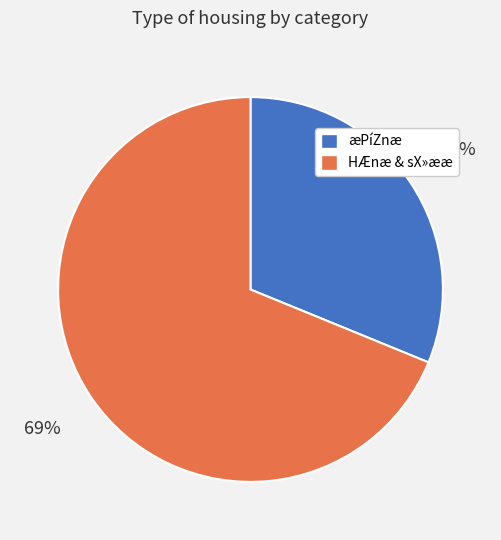

Is there a majority slice in this chart?

Yes